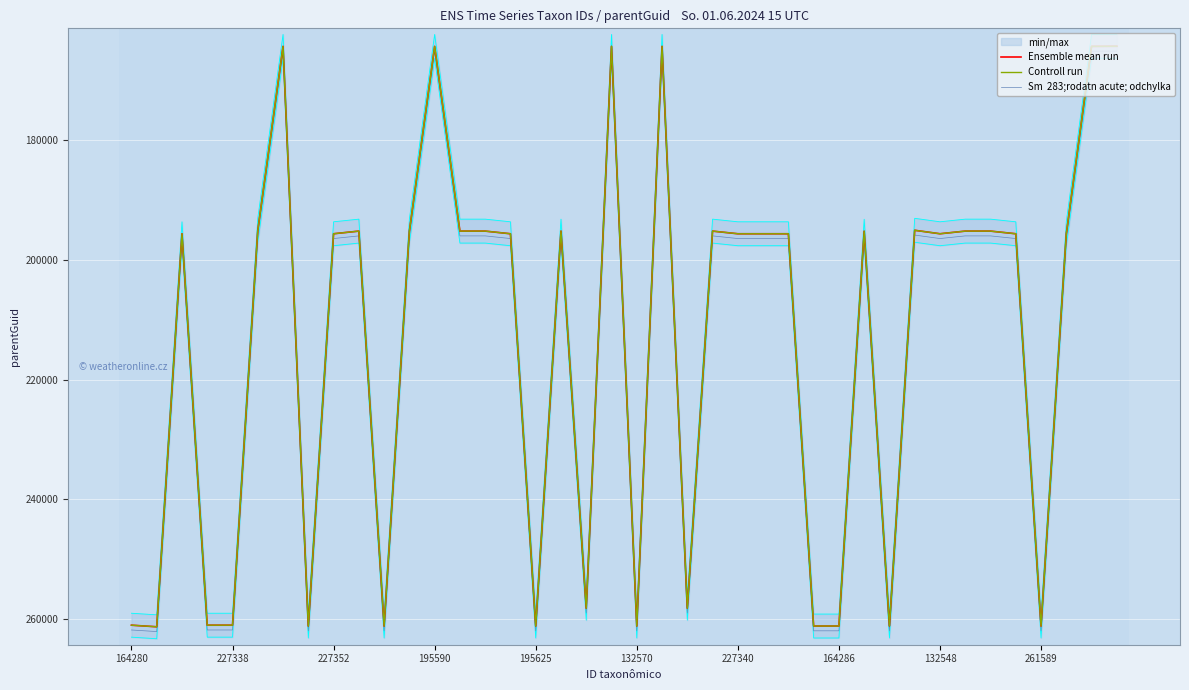

At which category is the sum across all series the highest?

227338